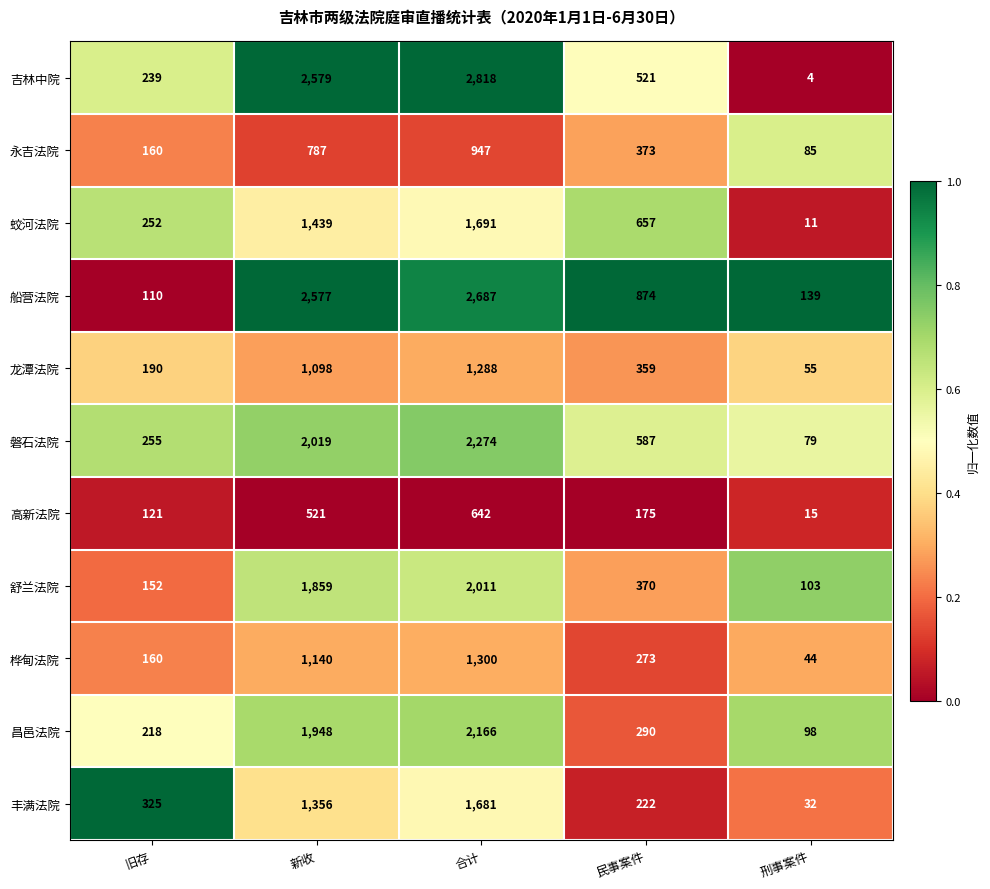

At which category is the sum across all series the highest?

合计